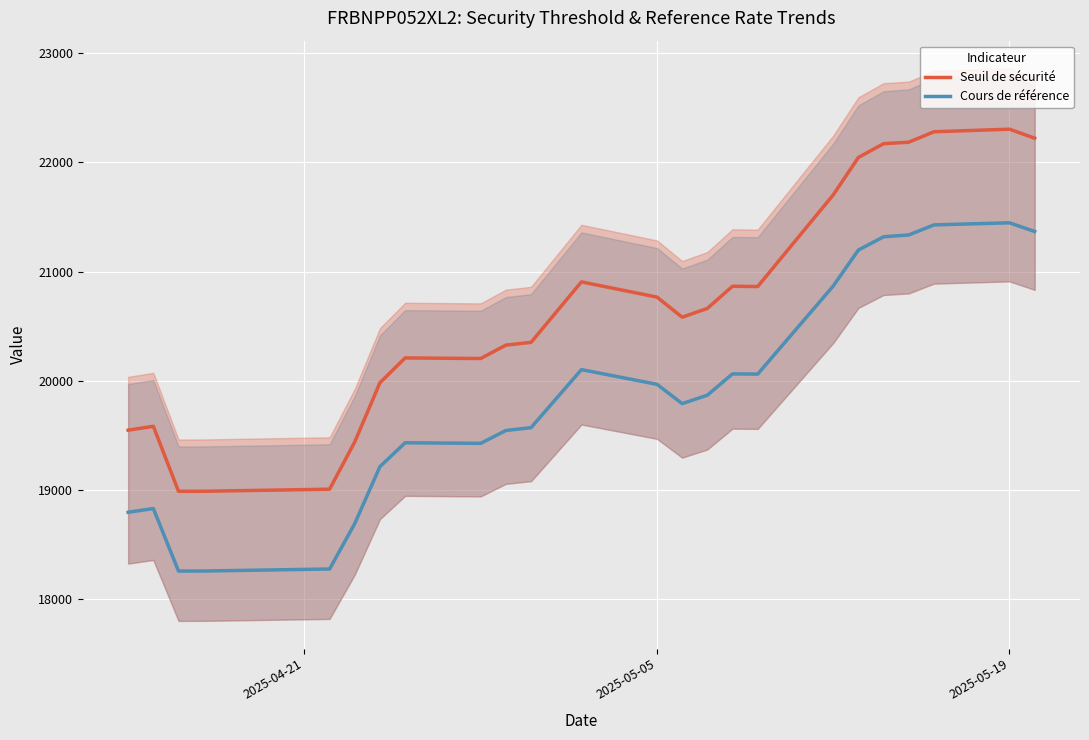

What is the sum of all Cours de référence values?

477120.0